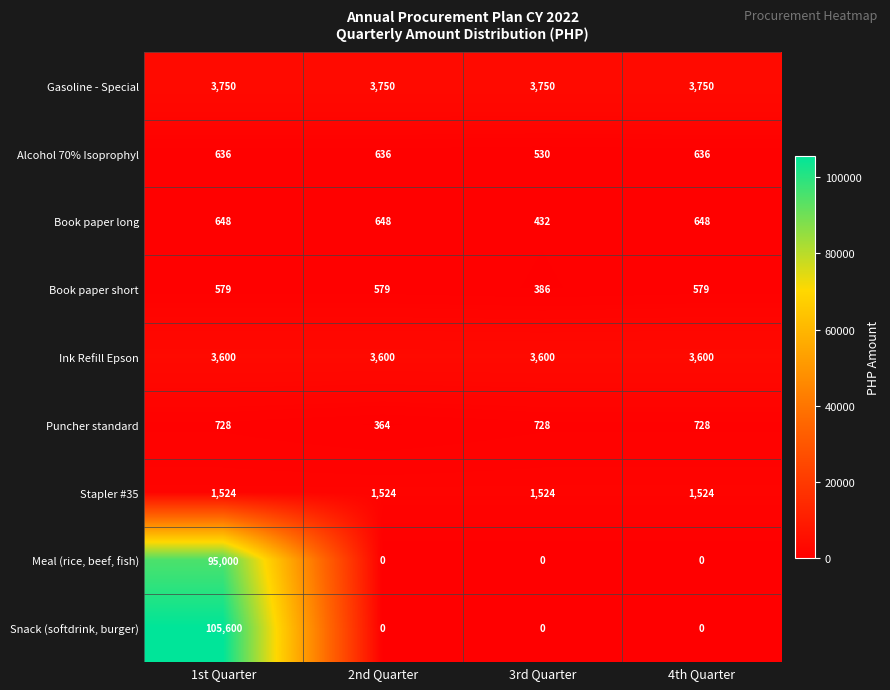

List the series in order of their peak value, lowest first.

Book paper short, Alcohol 70% Isoprophyl, Book paper long, Puncher standard, Stapler #35, Ink Refill Epson, Gasoline - Special, Meal (rice, beef, fish), Snack (softdrink, burger)